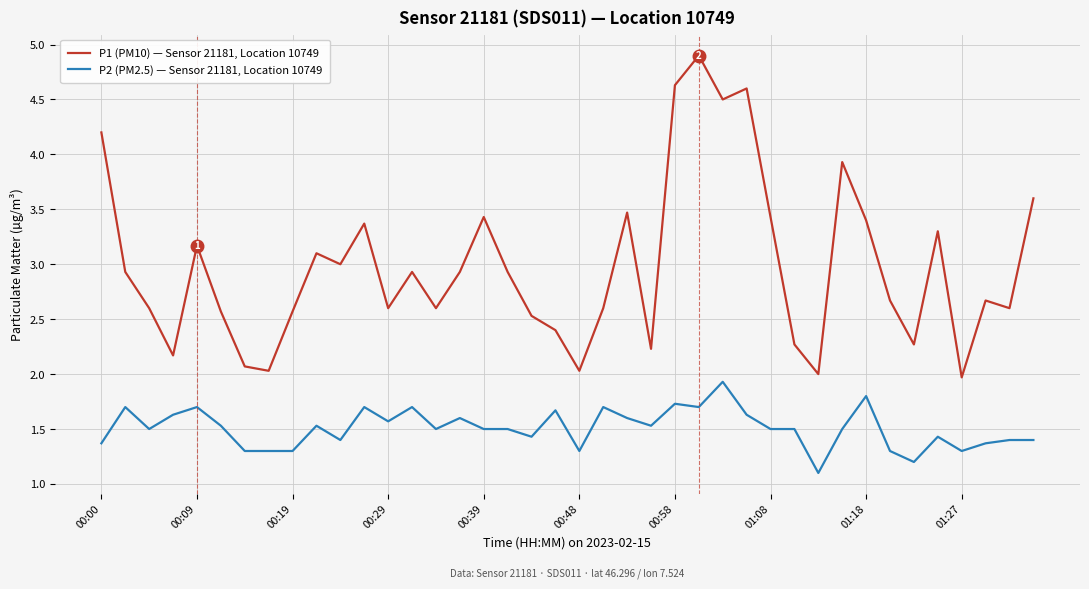

Which series has the widest spread of values?

P1 (PM10) — Sensor 21181, Location 10749